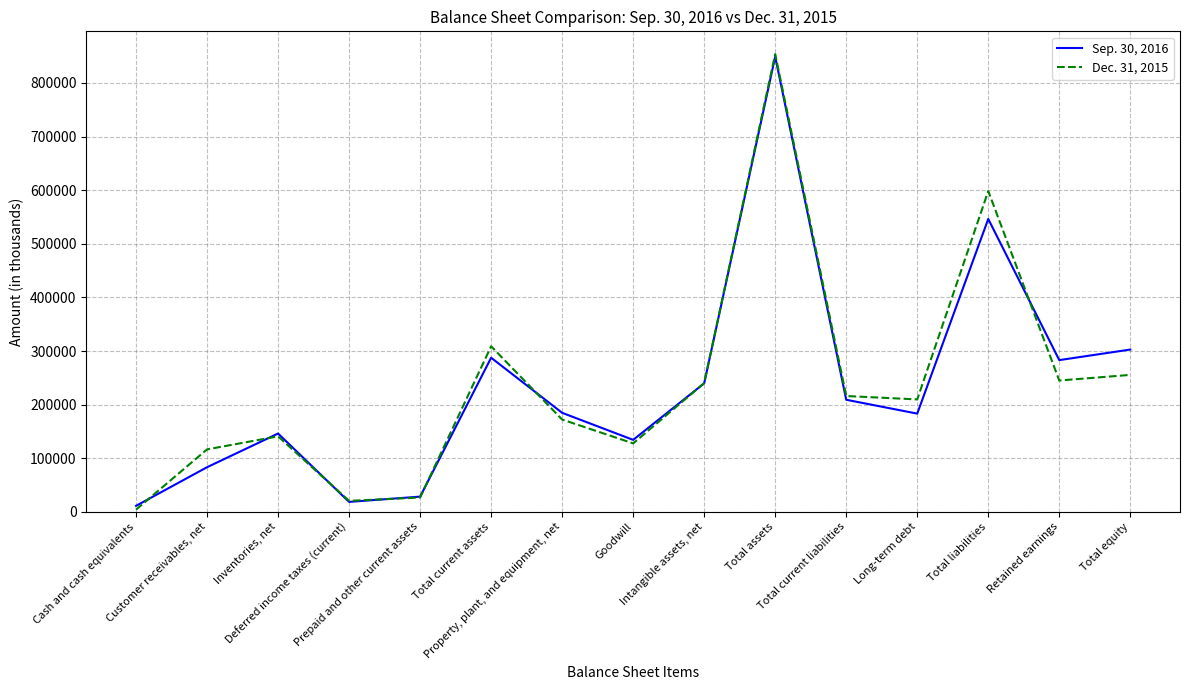

The value of Sep. 30, 2016 at Cash and cash equivalents is 11187. True or false?

True